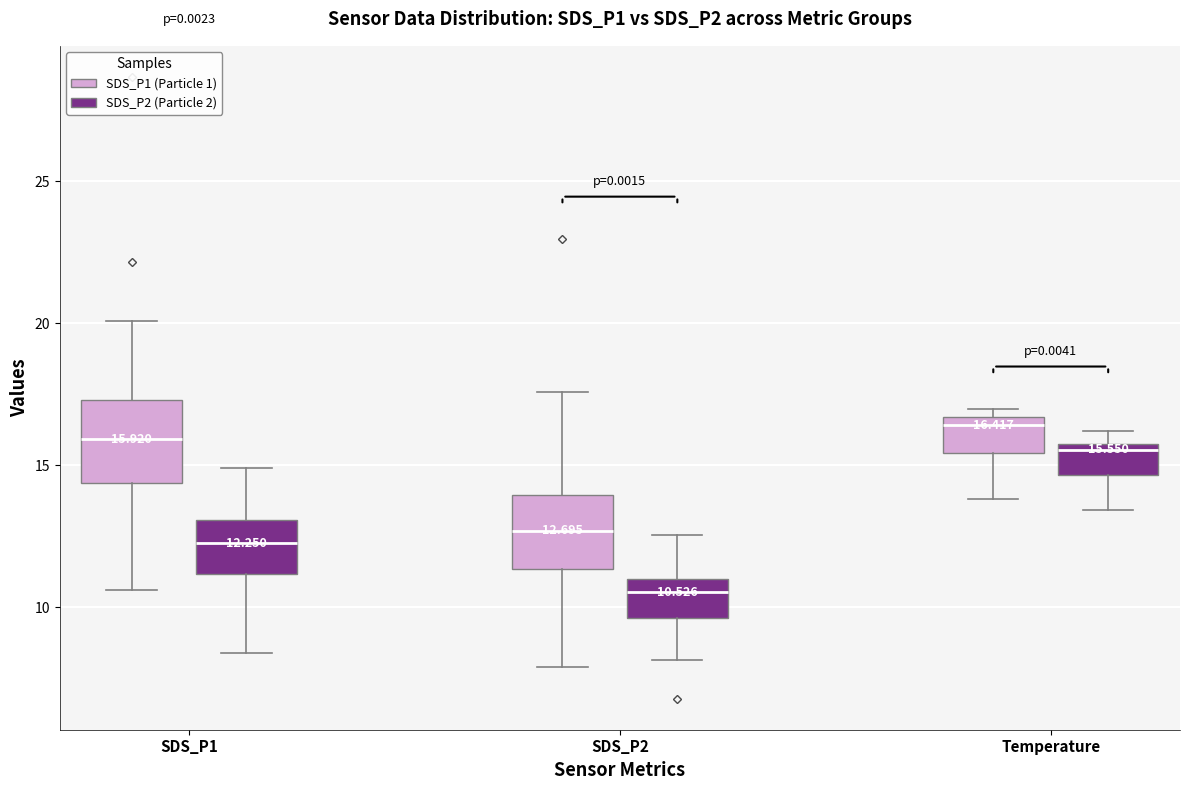

Which box's median line is the lowest?

SDS_P2 (SDS_P2 (Particle 2))